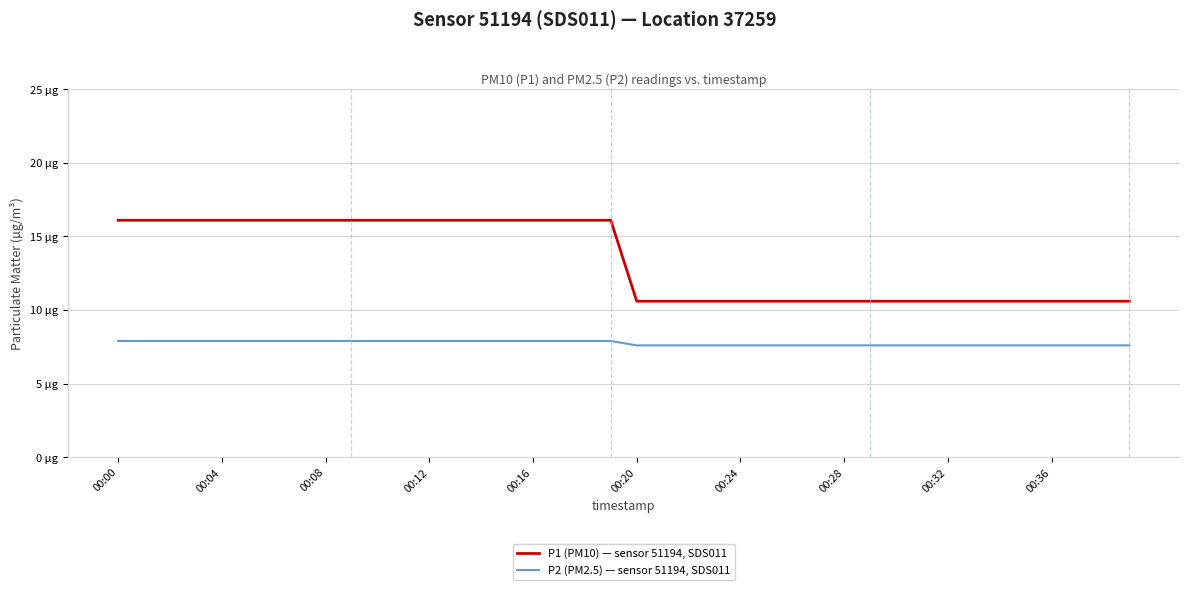

Does the chart display data point markers on the line(s)?

No